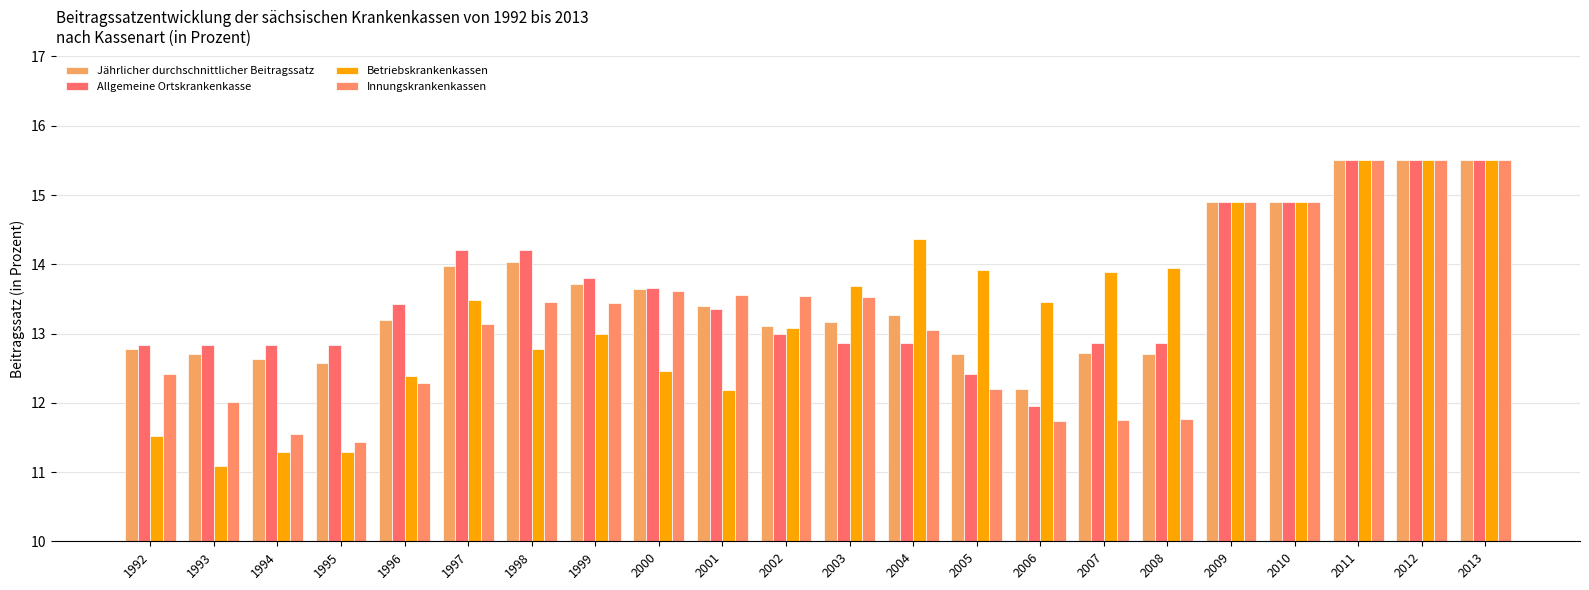

How many groups of bars are there?

22